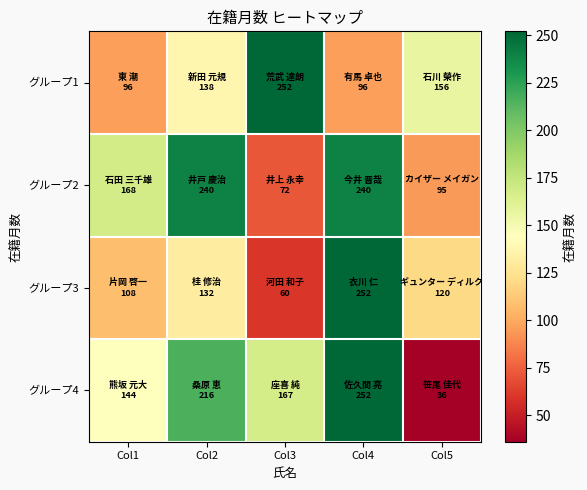

What is the spread (max minus min) of values at Col1?

72